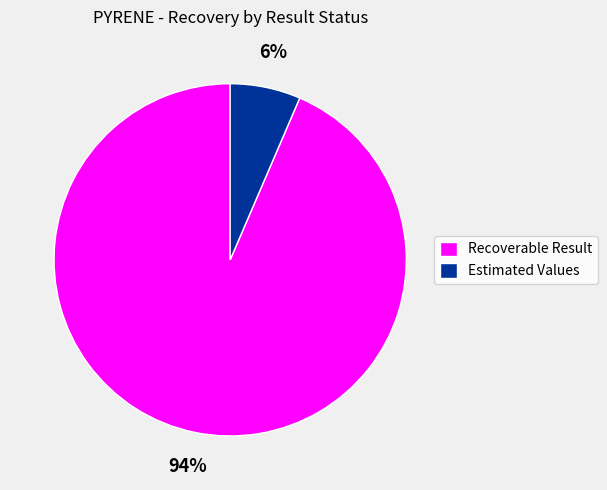

Is it true that Recoverable Result is 99% of the pie?

False